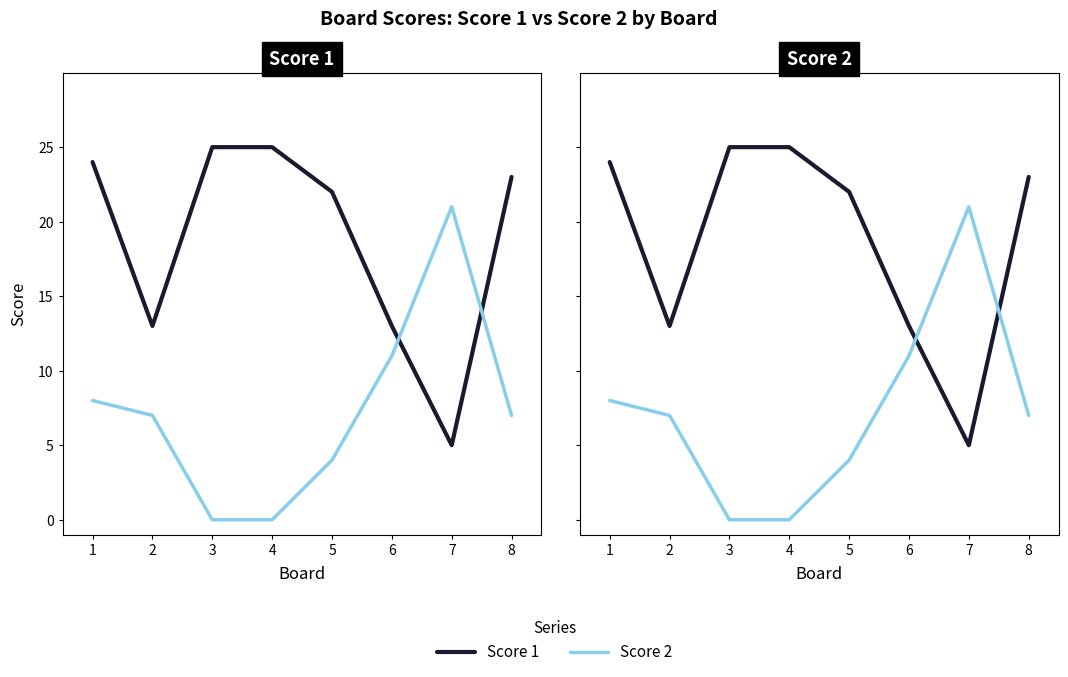

Rank the categories by Score 1 value from highest to lowest.

3, 4, 1, 8, 5, 2, 6, 7